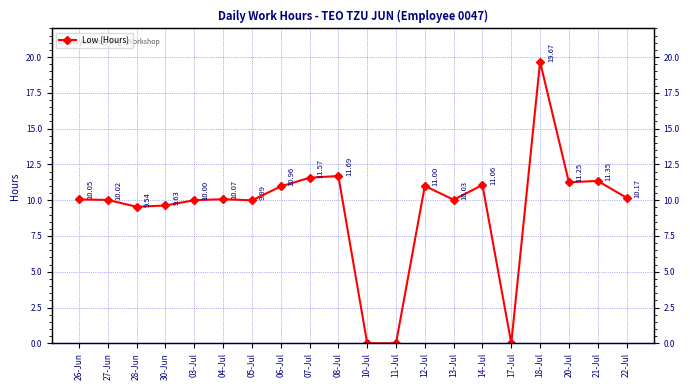

Which category has the lowest value across all series?

10-Jul